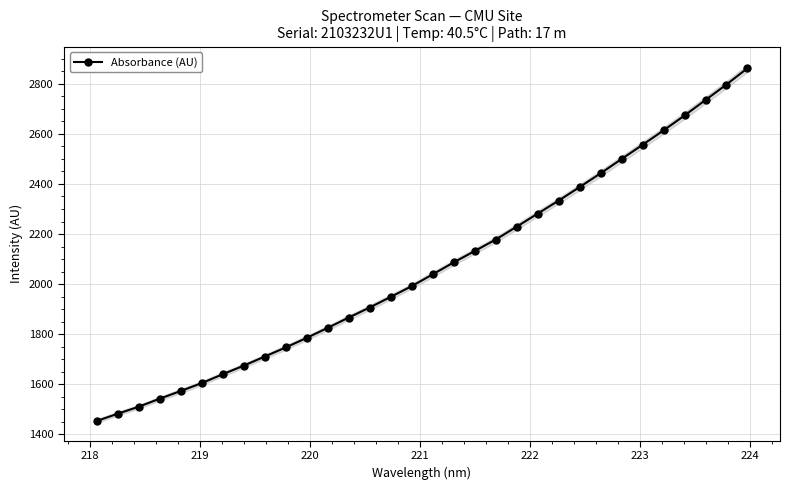

What is the value of the Absorbance (AU) point at the 8th from the left?

1674.0